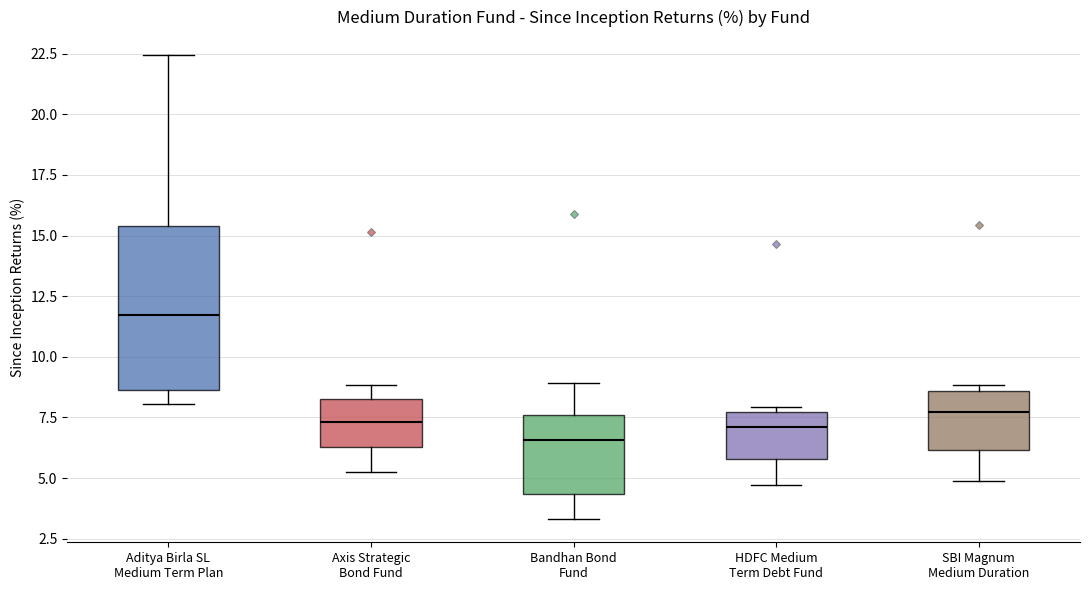

Where is the upper edge of the box for Bandhan Bond Fund on the y-axis? The values are not printed on the chart, so give them approximately, as read against the axis.

7.5